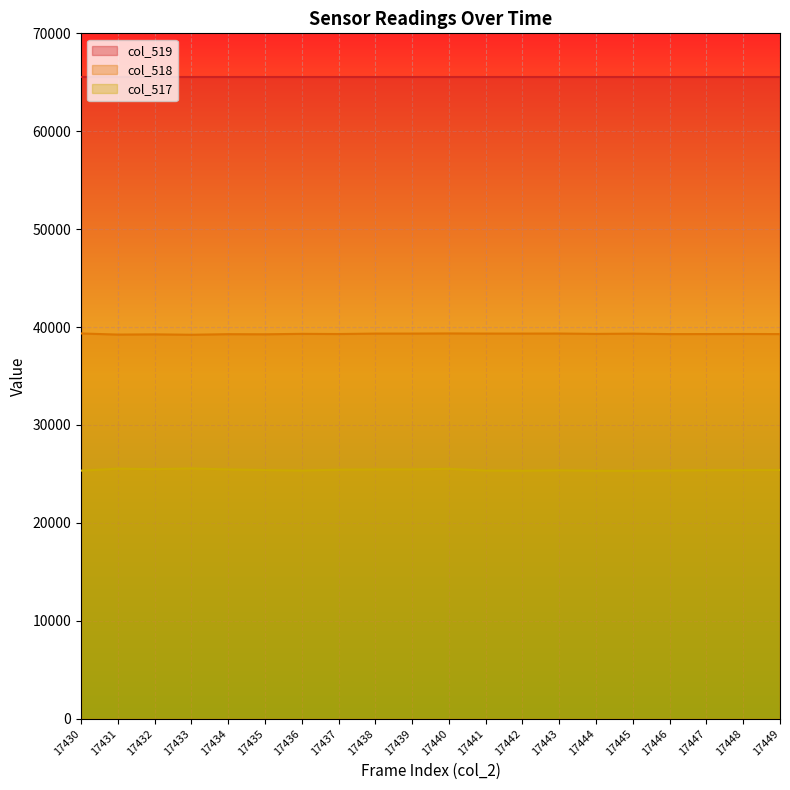

What value does the col_518 series have at 17438, to the nearest 50?

39350